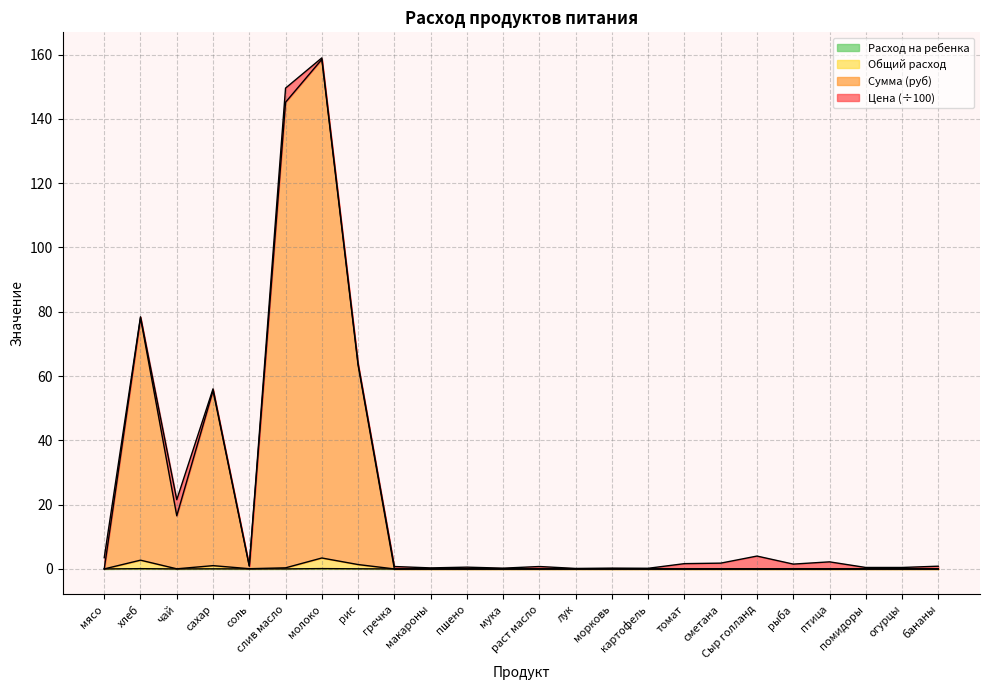

Is it true that Общий расход equals 0.0 at огурцы?

True